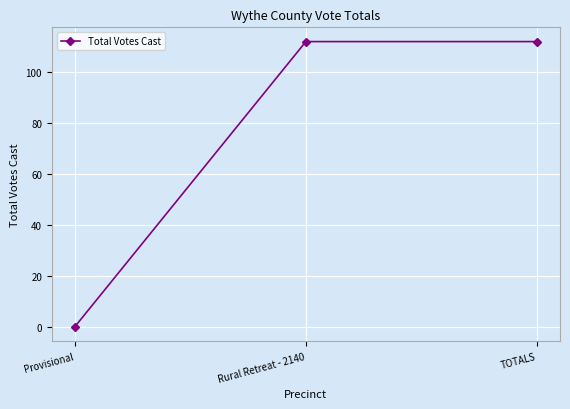

What value does the data have at TOTALS, to the nearest 10?

110